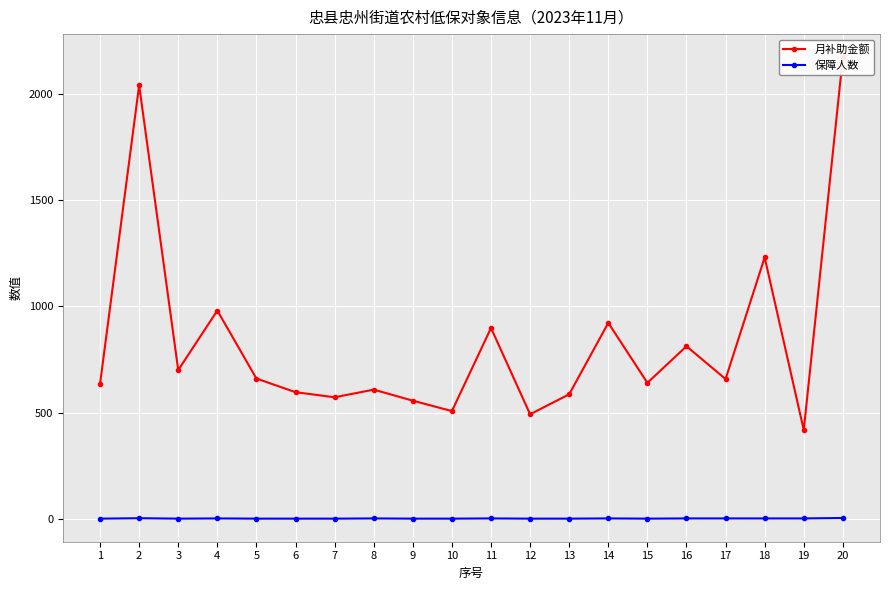

What is the total value across all series at 10?

508